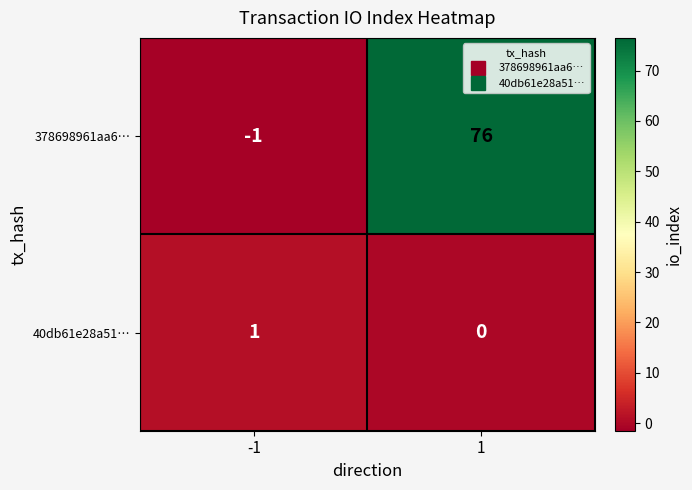

True or false: 40db61e28a51… has a value of 1 at -1.

True